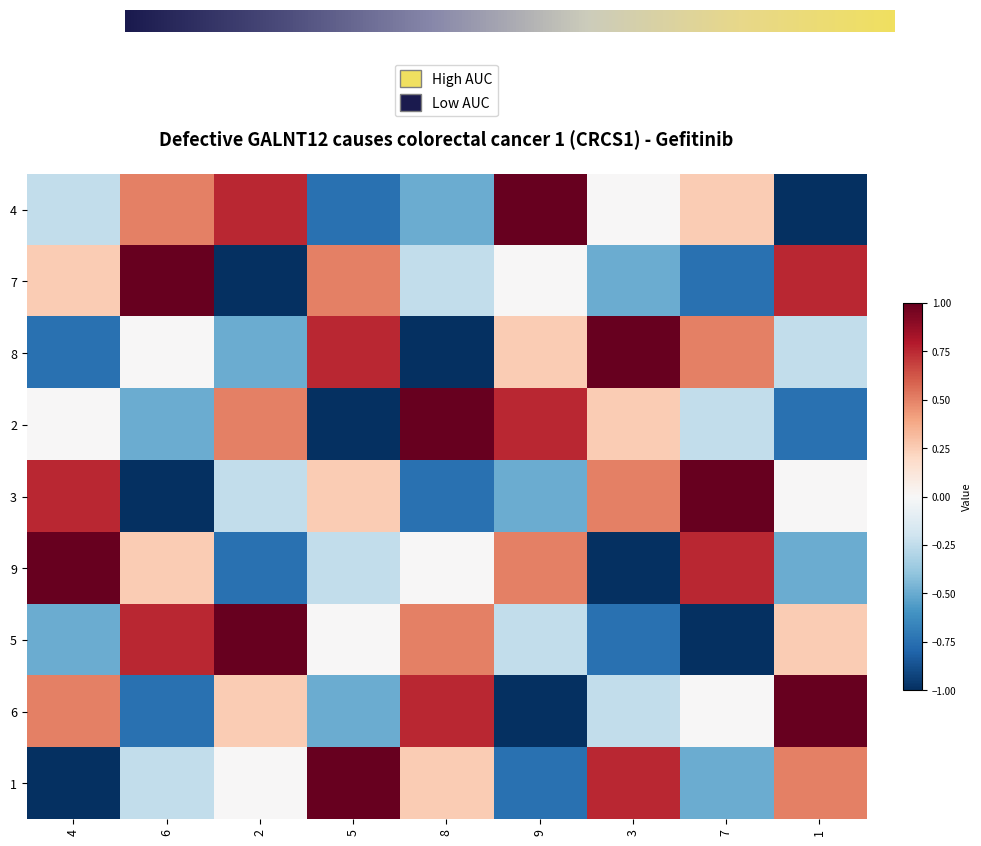

At which category is the sum across all series the highest?

4